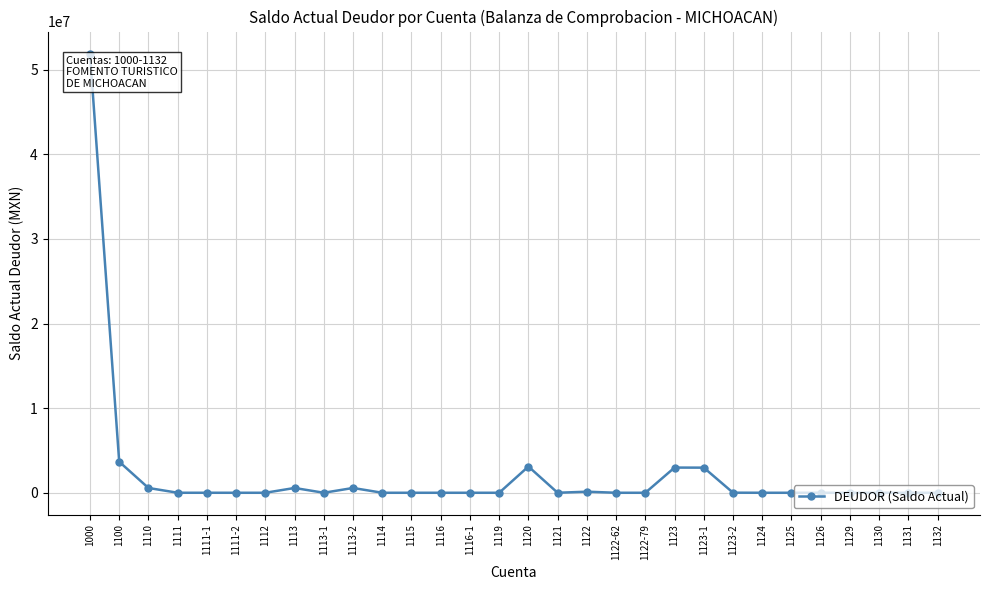

What is the sum of all values?

66471336.3